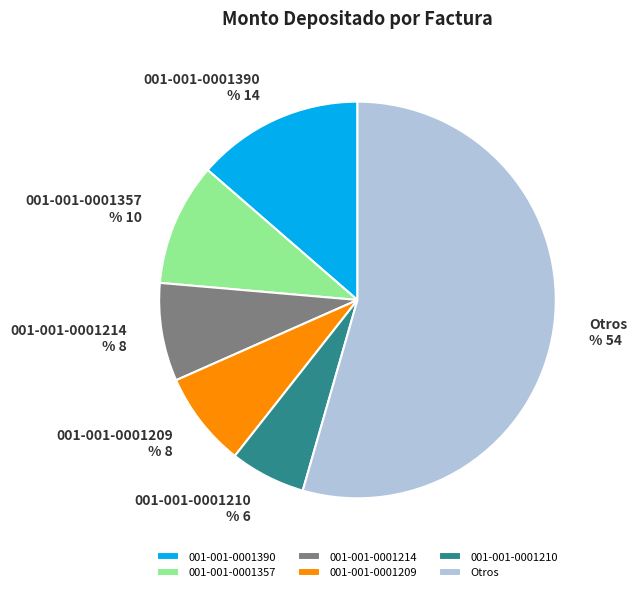

What percentage do 001-001-0001209 and 001-001-0001214 together represent?

15.8%